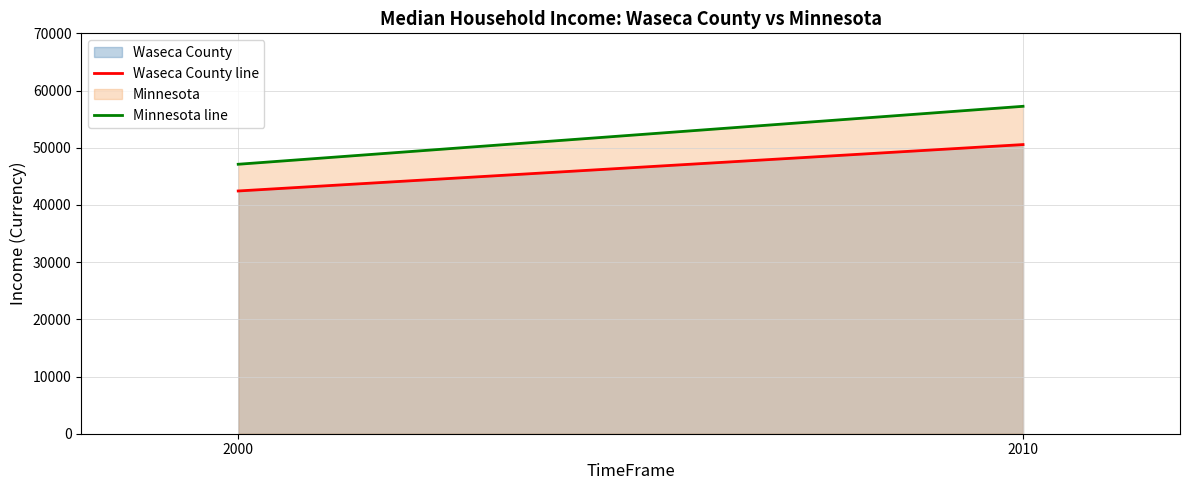

Reading left to right, extract all data points from this chart.

Waseca County line: 2000=42440	2010=50552
Minnesota line: 2000=47111	2010=57243